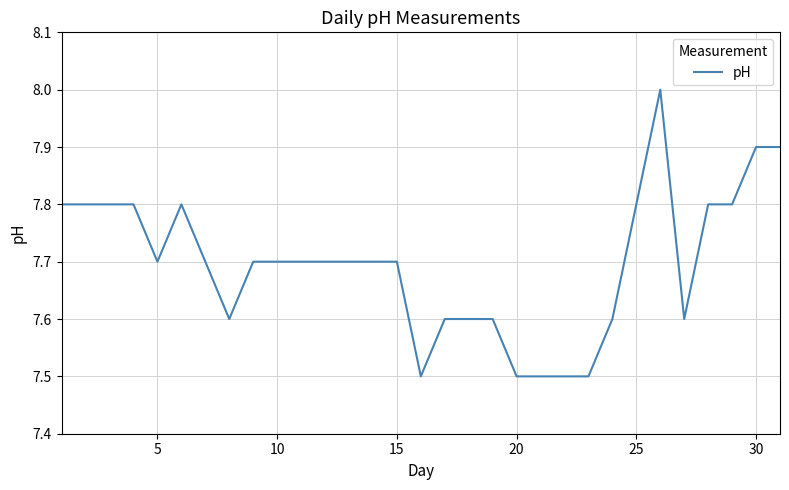

What is the minimum value shown in the chart?

7.5